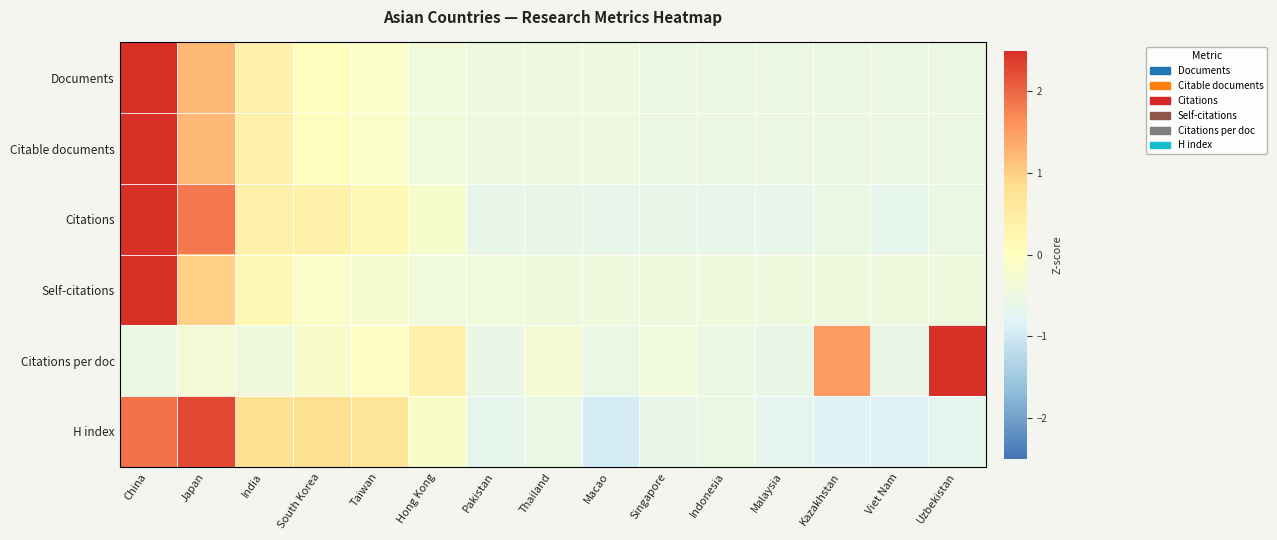

At which category is the sum across all series the highest?

China